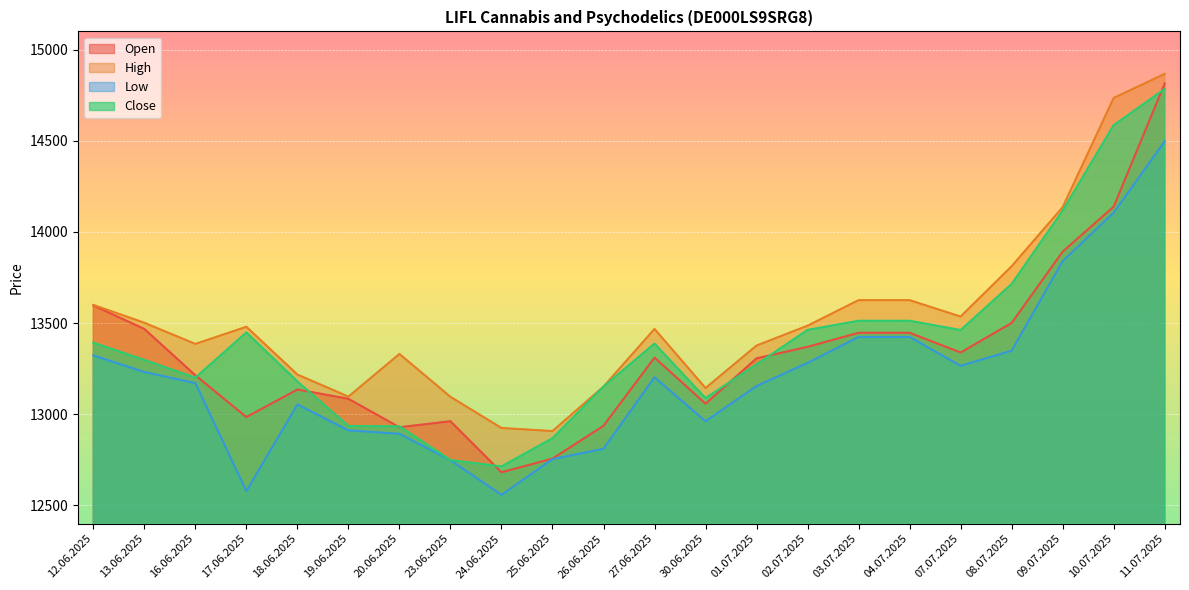

How many categories are shown in the chart?

22